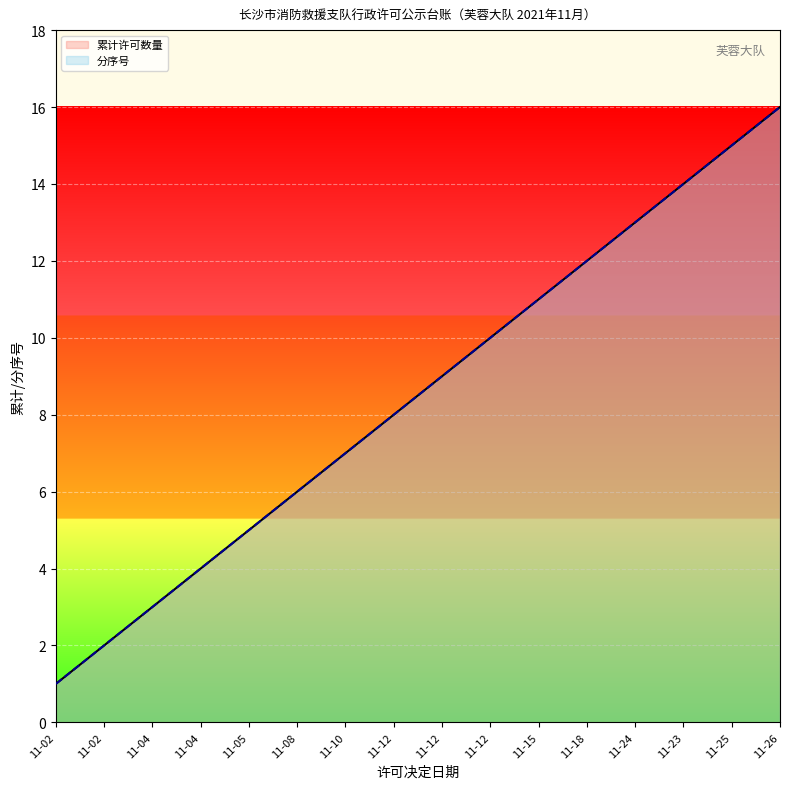

True or false: 累计许可数量 has more than 0 interior local peaks.

False